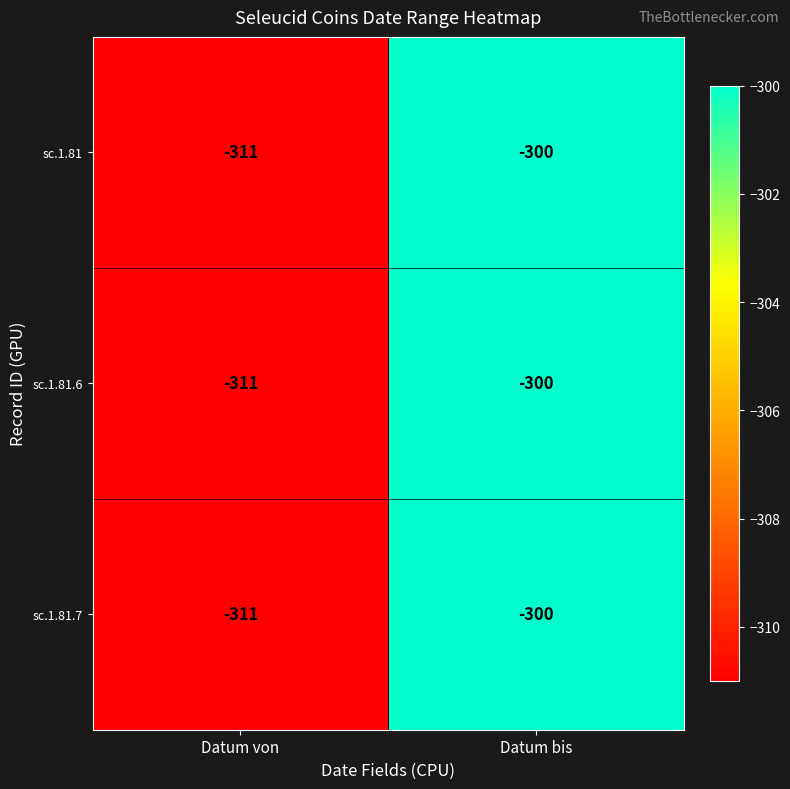

Reading left to right, list all the values displayed in this chart.

sc.1.81: -311	-300
sc.1.81.6: -311	-300
sc.1.81.7: -311	-300